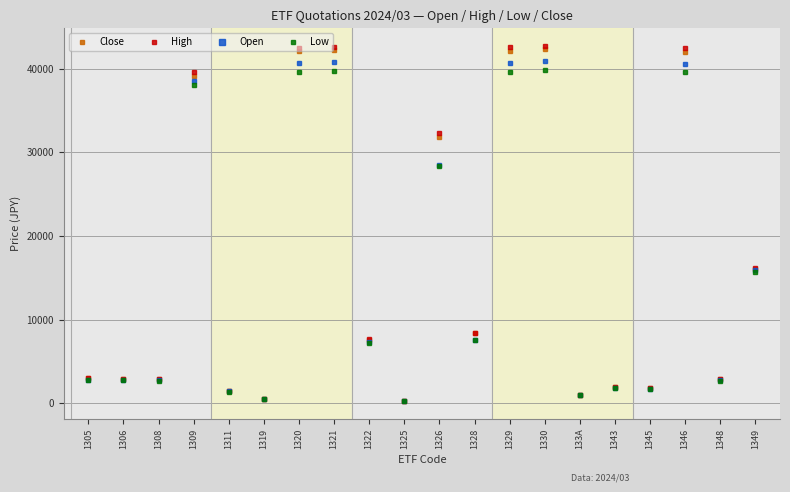

What is the value of the Open point at the 12th from the left?

7537.0